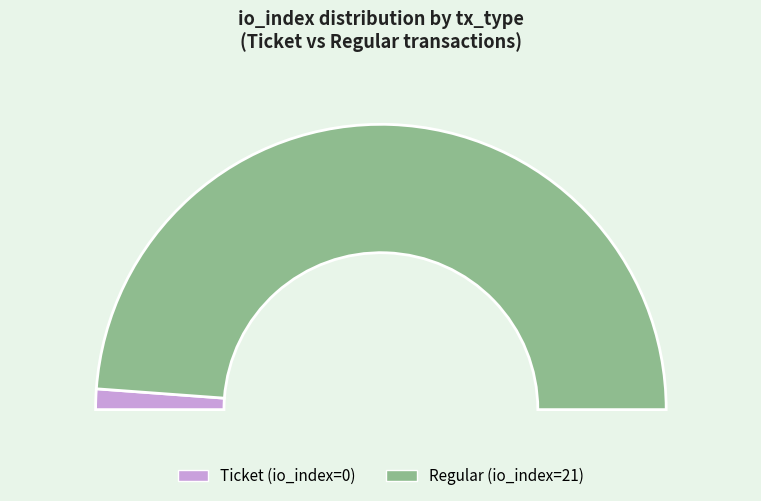

How many segments does this pie chart have?

2